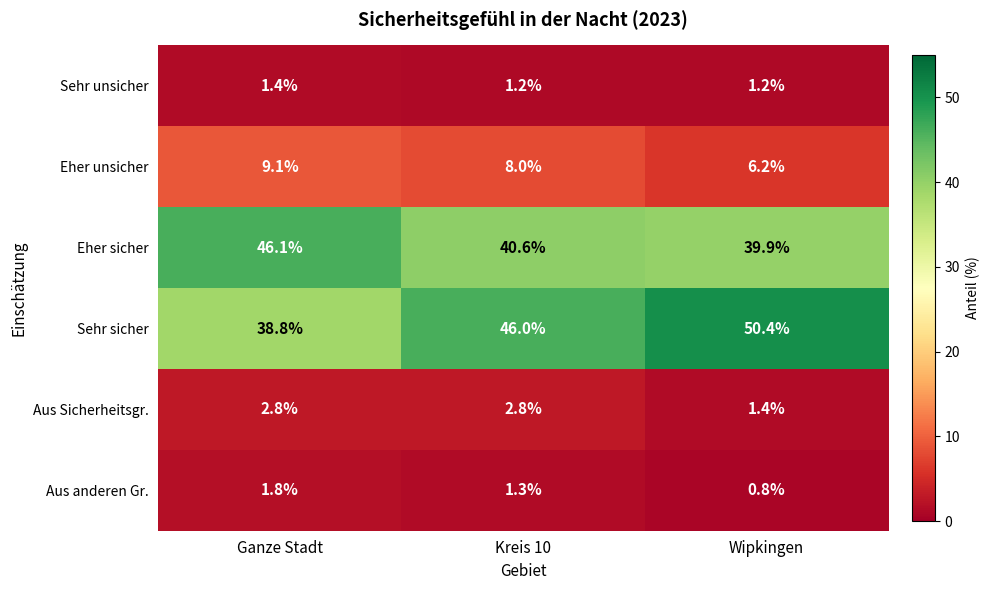

Rank the categories by Sehr sicher value from lowest to highest.

Ganze Stadt, Kreis 10, Wipkingen